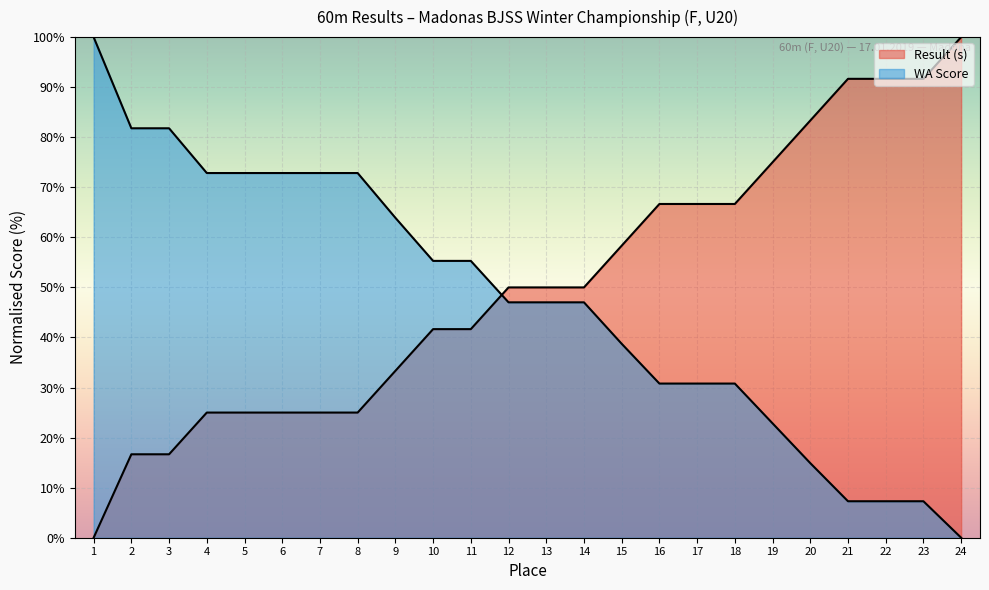

True or false: Result has more than 2 interior local peaks.

False